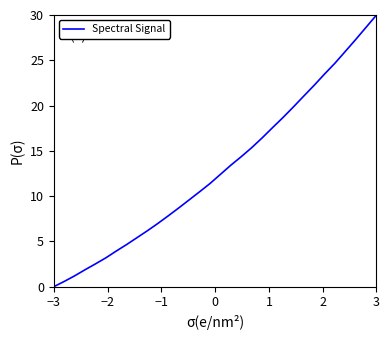

What is the difference between the maximum and minimum values?

30.0